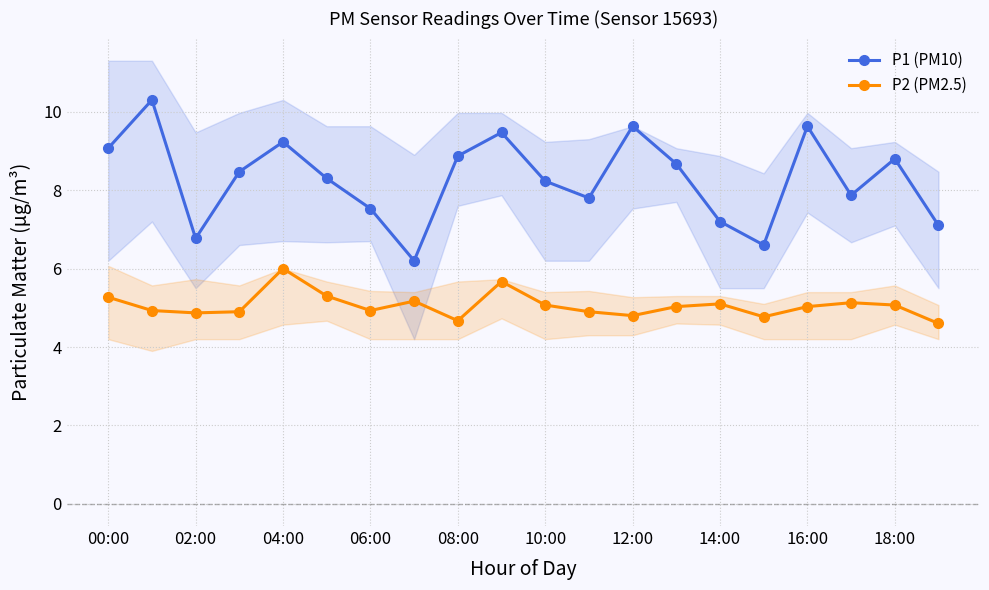

True or false: P2 (PM2.5) has more than 2 interior local peaks.

True